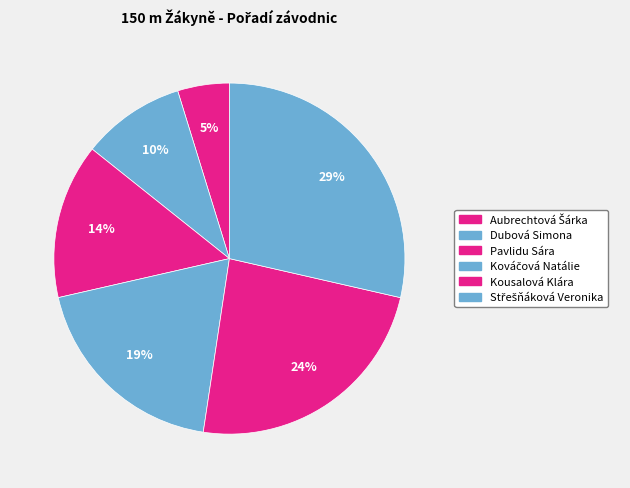

Is there any slice that represents more than half of the pie?

No